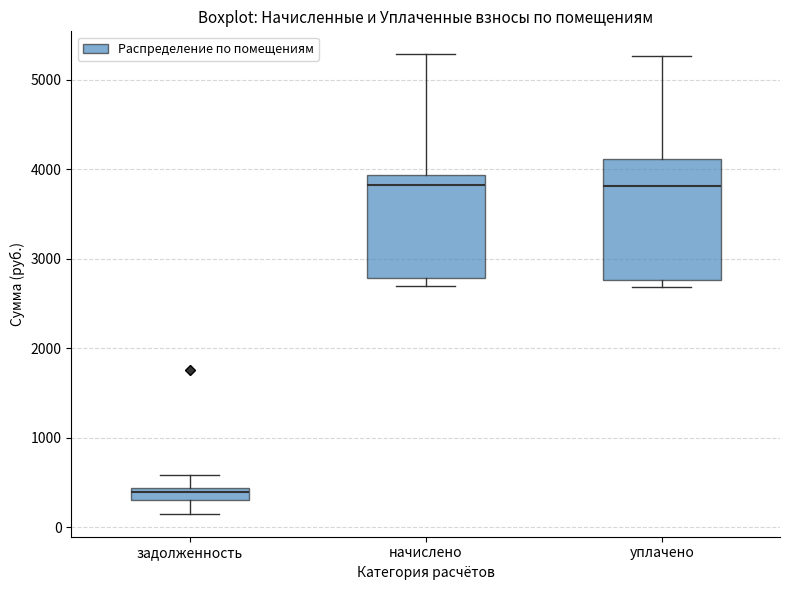

Comparing the boxes themselves (not the whiskers), which one is the tallest?

уплачено